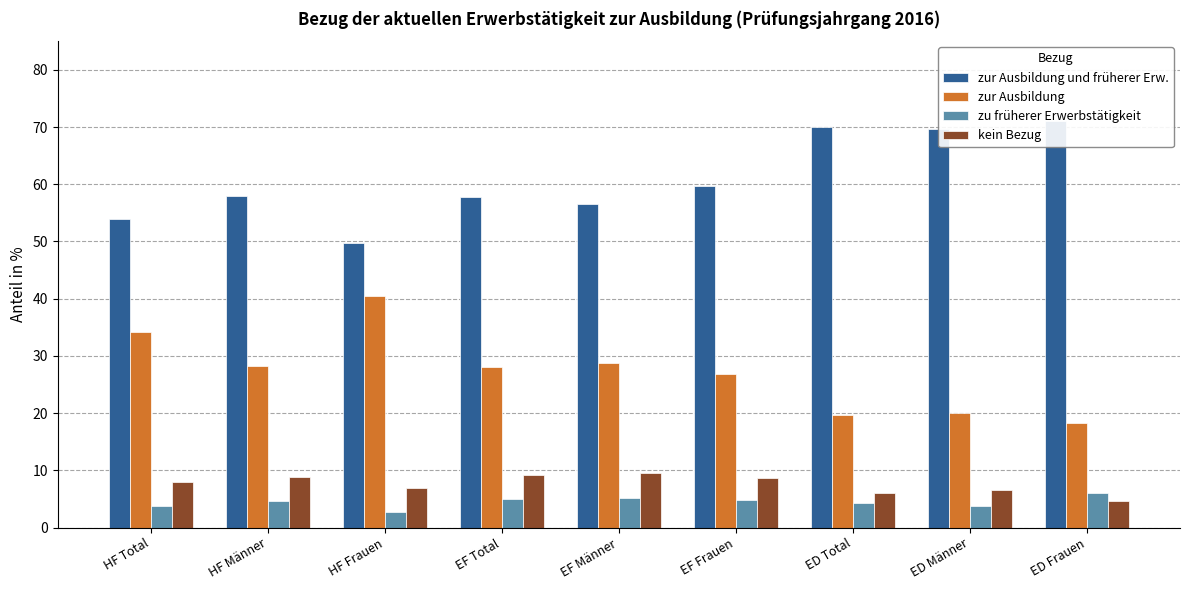

Rank the series at EF Total from highest to lowest value.

zur Ausbildung und früherer Erw., zur Ausbildung, kein Bezug, zu früherer Erwerbstätigkeit